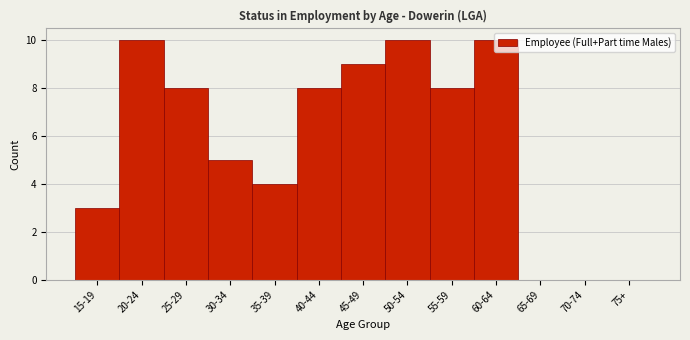

The value at 70-74 is 4. True or false?

False